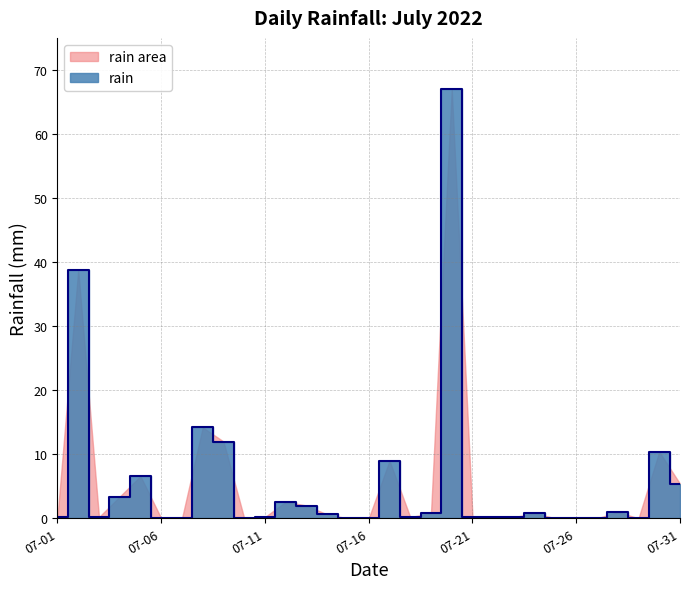

True or false: the data has more than 0 interior local peaks.

True